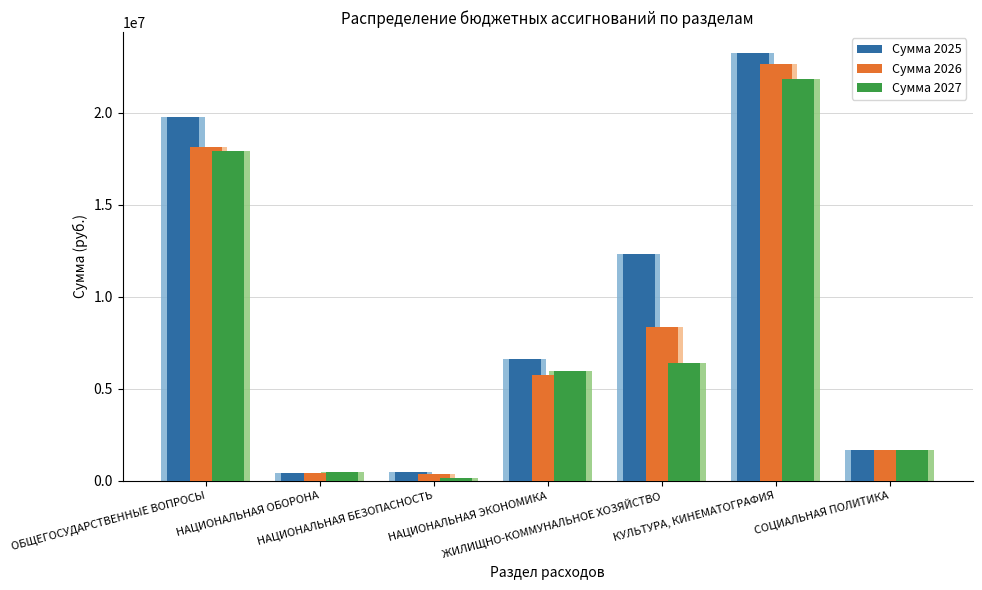

Is the value of Сумма 2027 at НАЦИОНАЛЬНАЯ БЕЗОПАСНОСТЬ greater than the value of Сумма 2026 at НАЦИОНАЛЬНАЯ ЭКОНОМИКА?

No